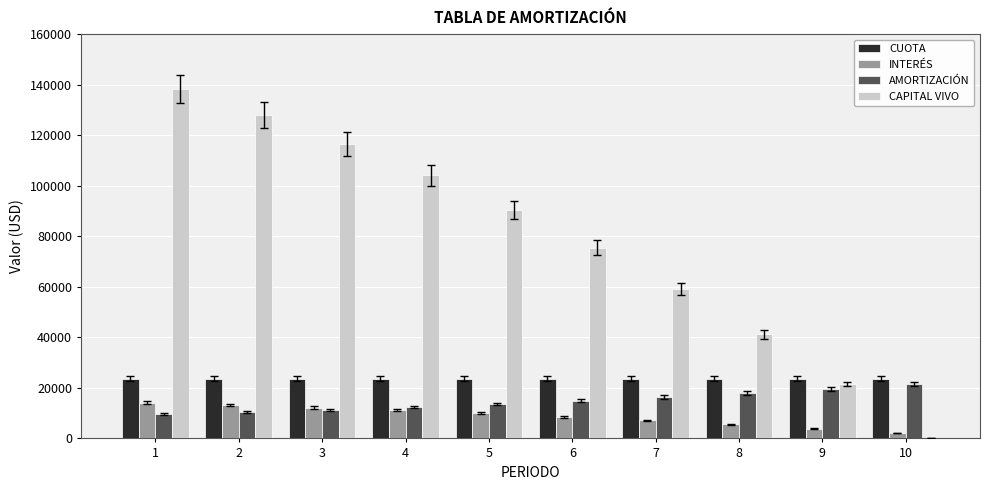

How many values in the AMORTIZACIÓN series exceed 14948?

5